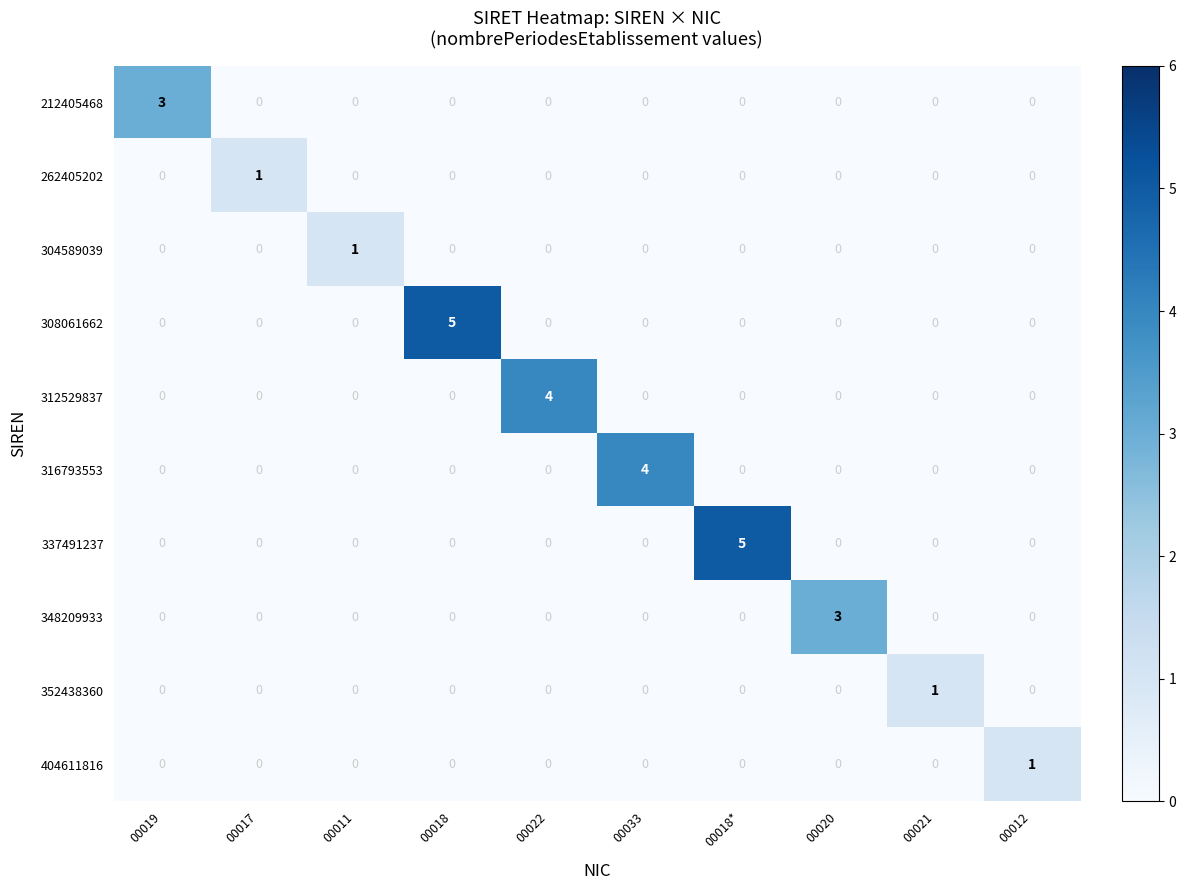

What is the maximum value shown in the chart?

5